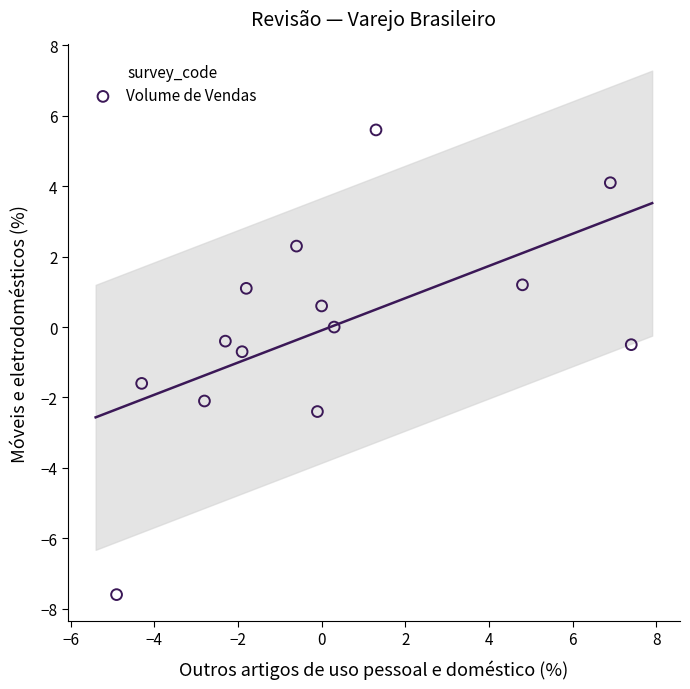

What is the range of X values (max minus min)?

12.3